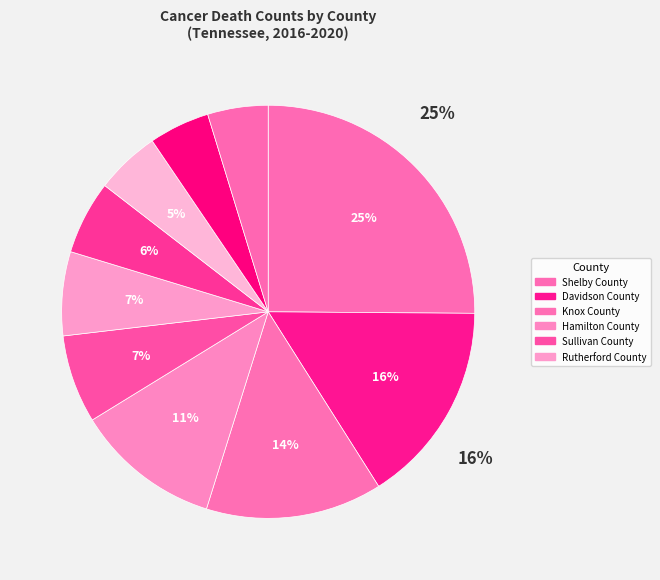

Count the number of slices in the pie.

10